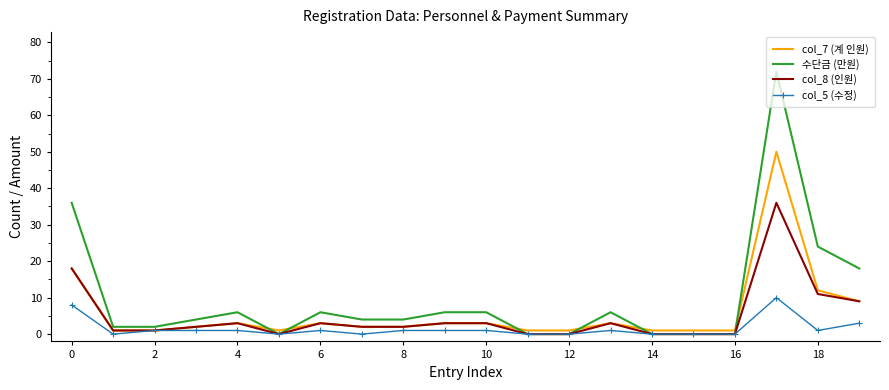

Which series has the largest total across all categories?

수단금 (만원)